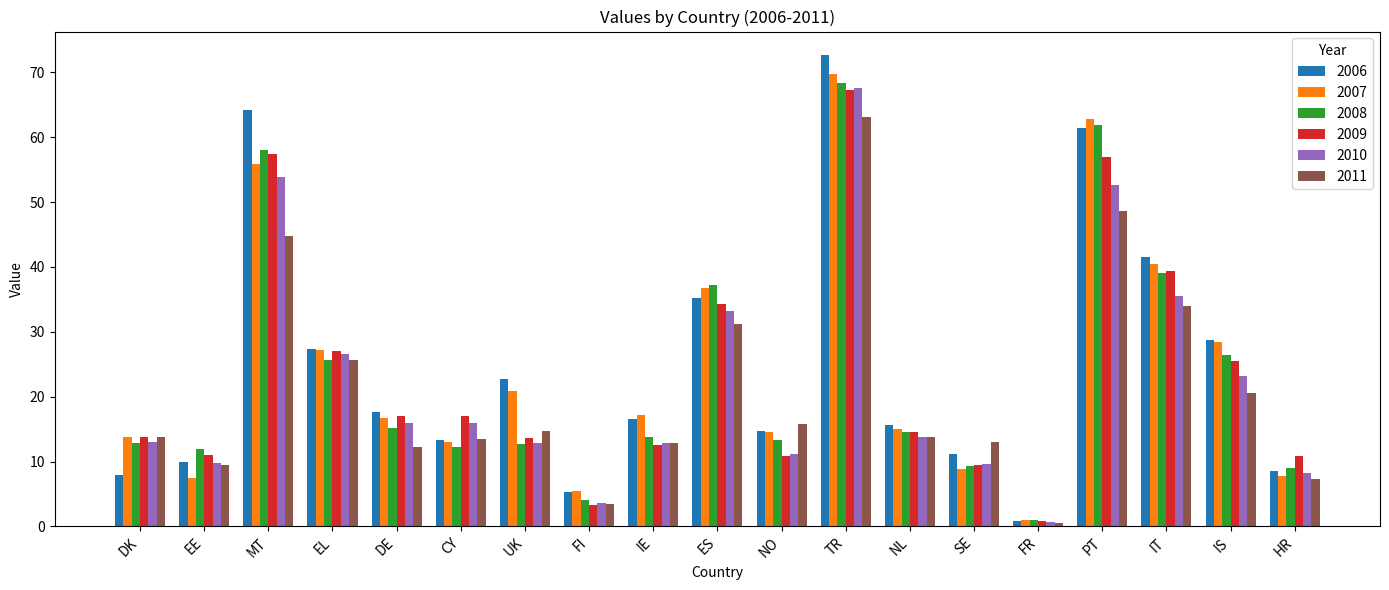

The value of 2008 at CY is 17.9. True or false?

False